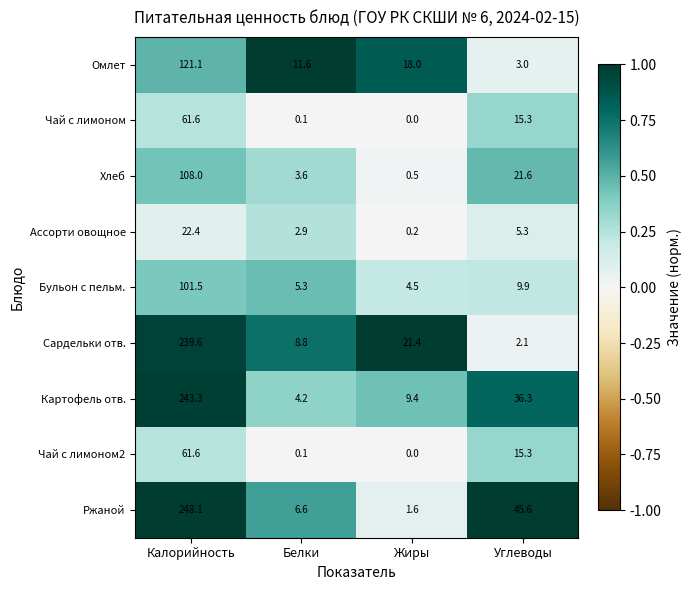

List the labels in order of Картофель отв. value, smallest first.

Белки, Жиры, Углеводы, Калорийность